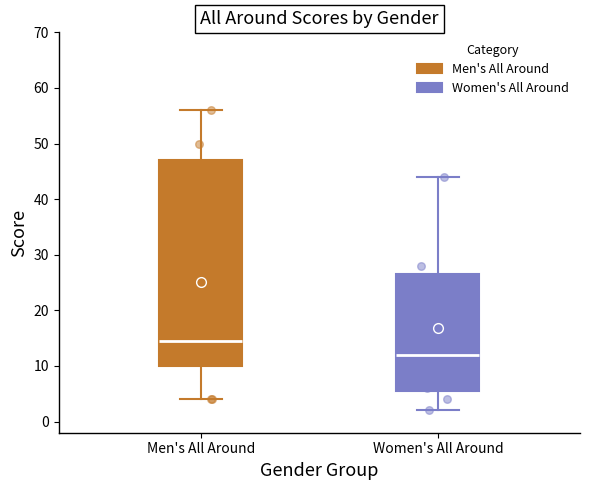

Comparing the boxes themselves (not the whiskers), which one is the tallest?

Men's All Around